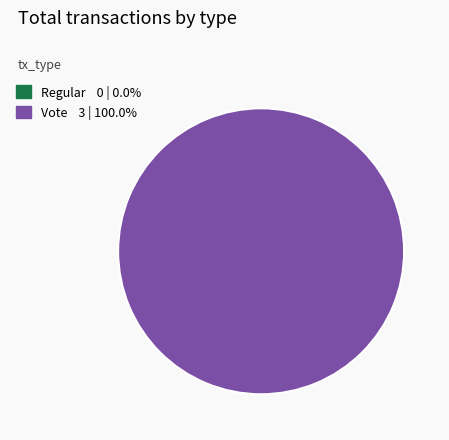

Which slice is the smallest?

Regular